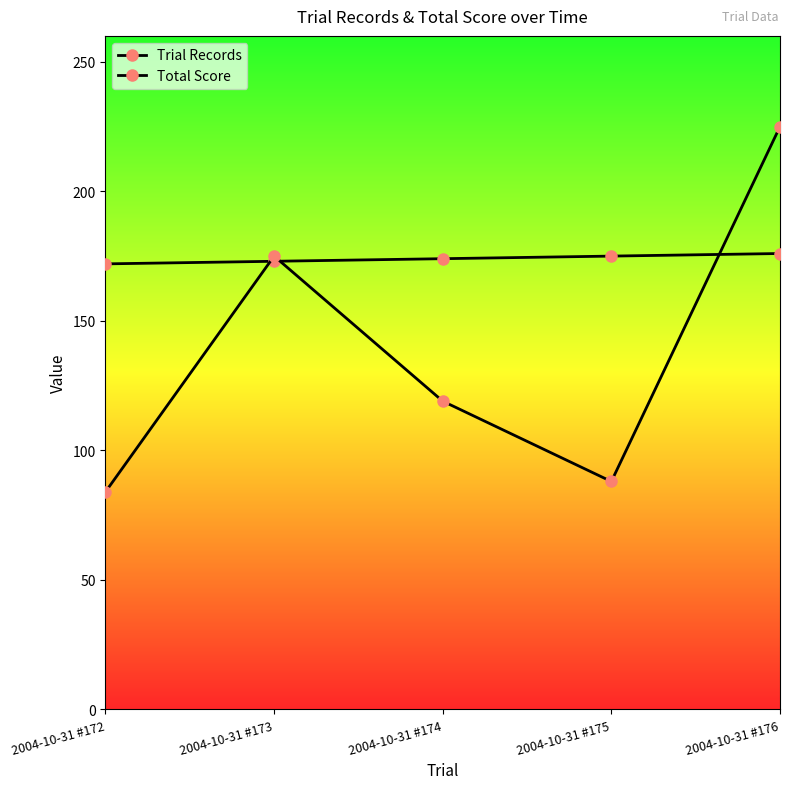

Does the chart display data point markers on the line(s)?

Yes